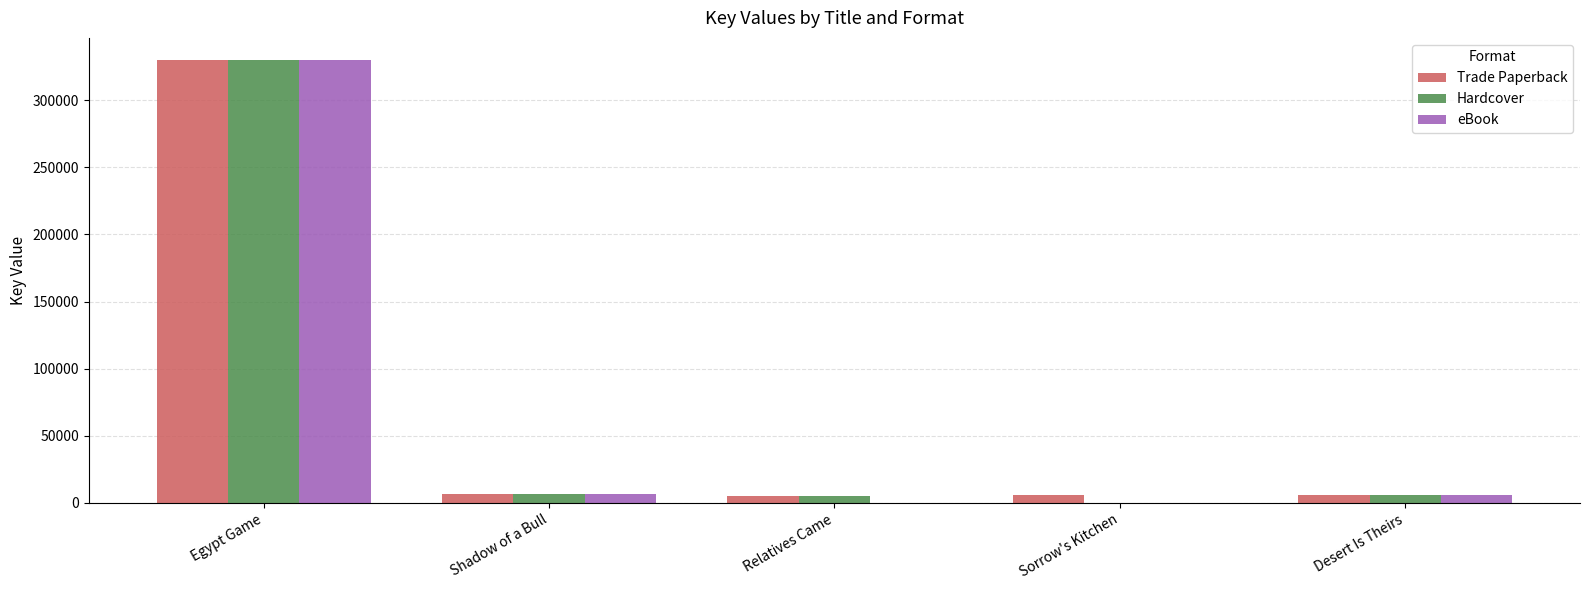

Is it true that eBook equals 0 at Relatives Came?

True